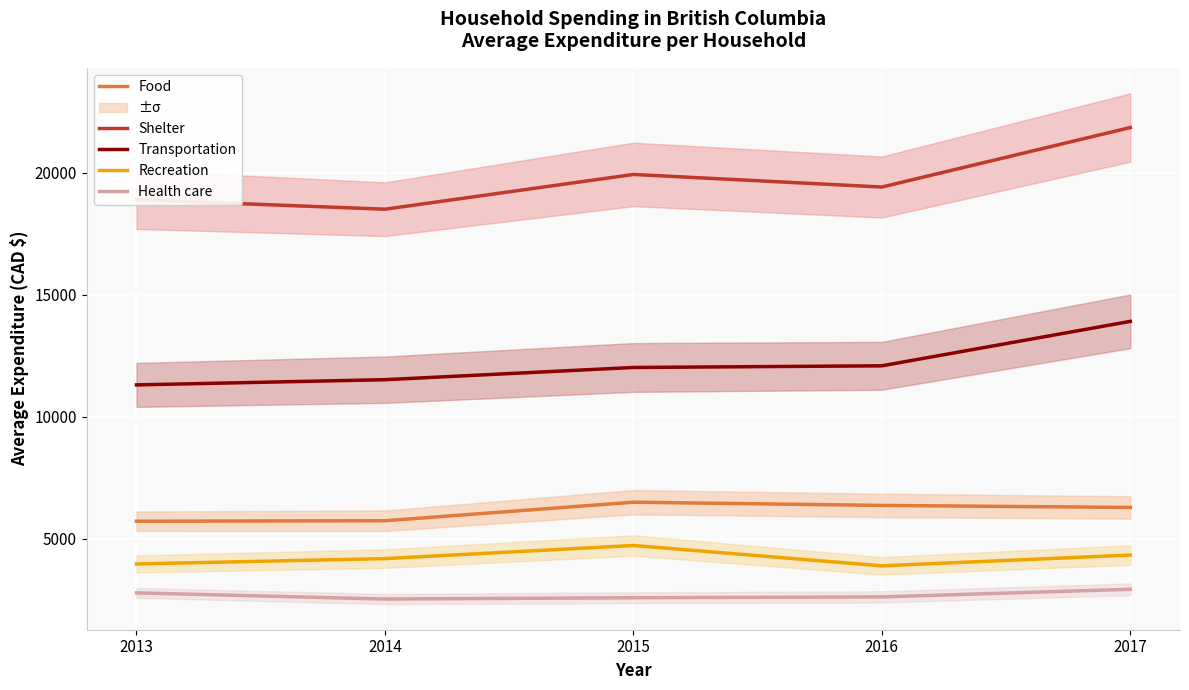

What is the approximate value of Food at 2016, to the nearest 10?

6360